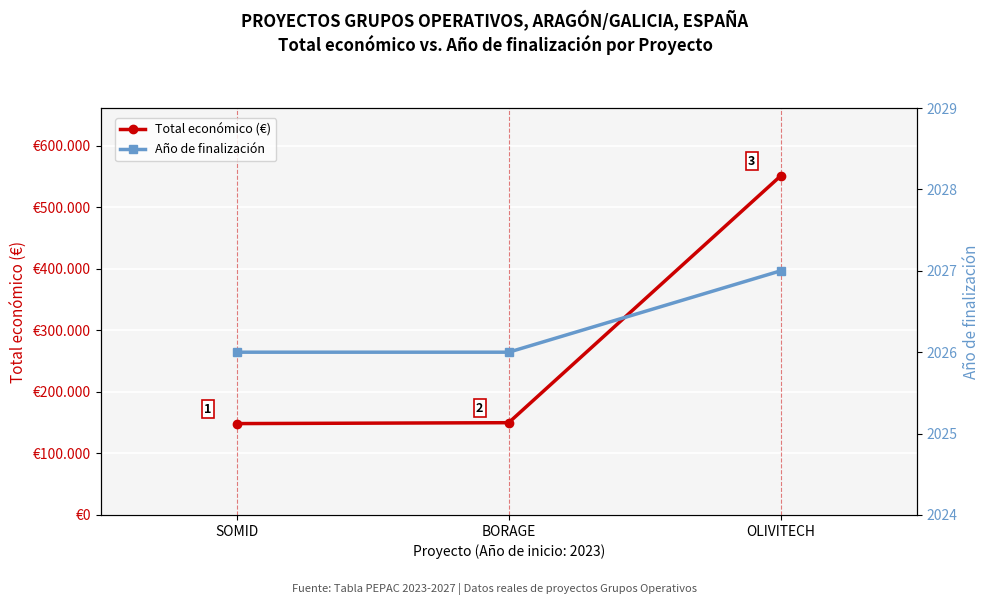

Reading right to left, what are all the values shown in this chart?

Total económico (€): 551196	150000	148534
Año de finalización: 2027	2026	2026